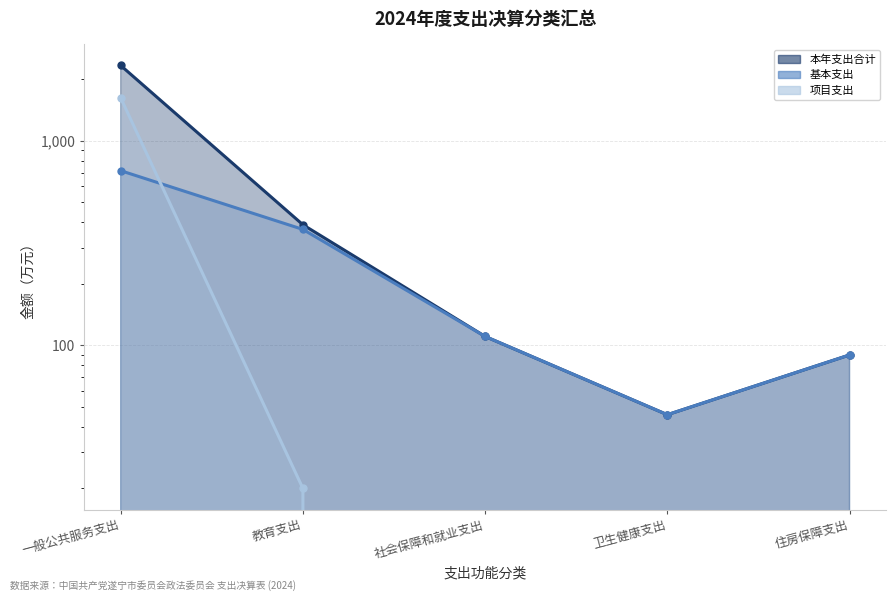

True or false: 项目支出 and 本年支出合计 cross at least once.

False